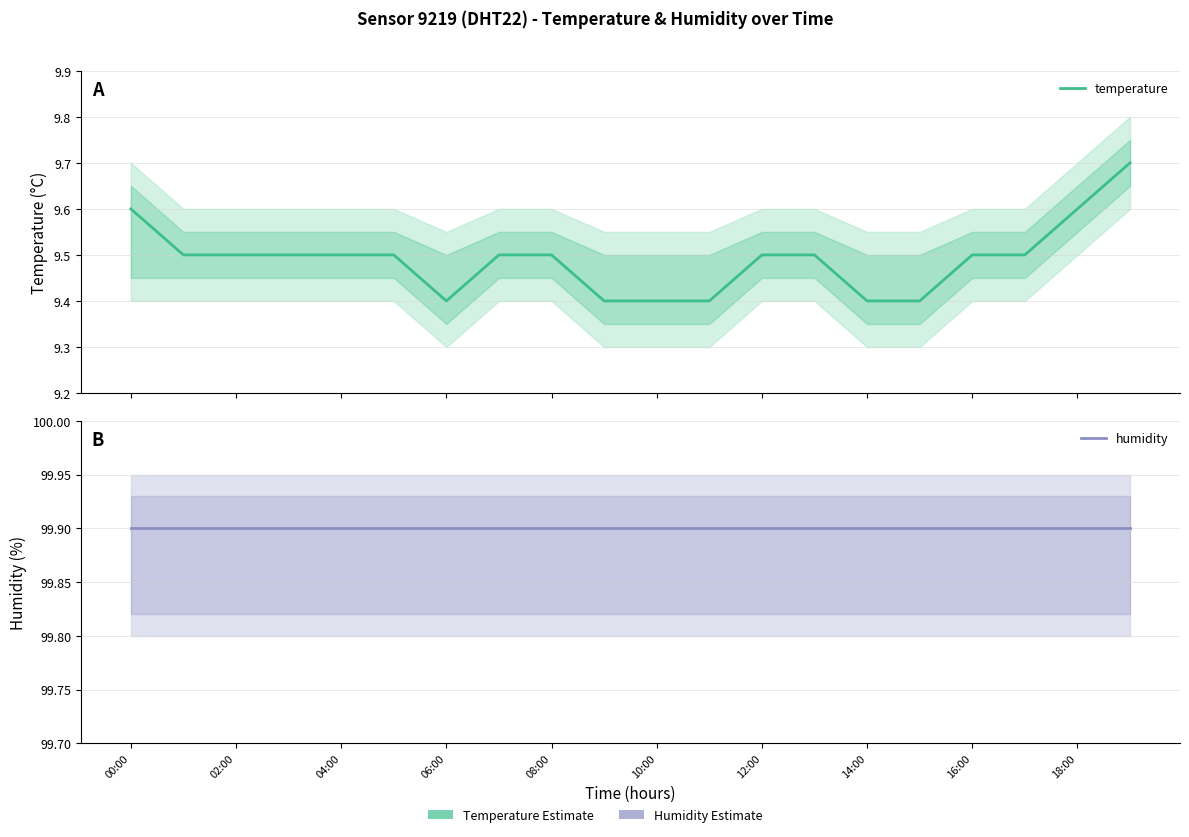

Reading right to left, what are all the values shown in this chart?

temperature: 9.7	9.6	9.5	9.5	9.4	9.4	9.5	9.5	9.4	9.4	9.4	9.5	9.5	9.4	9.5	9.5	9.5	9.5	9.5	9.6
humidity: 99.9	99.9	99.9	99.9	99.9	99.9	99.9	99.9	99.9	99.9	99.9	99.9	99.9	99.9	99.9	99.9	99.9	99.9	99.9	99.9